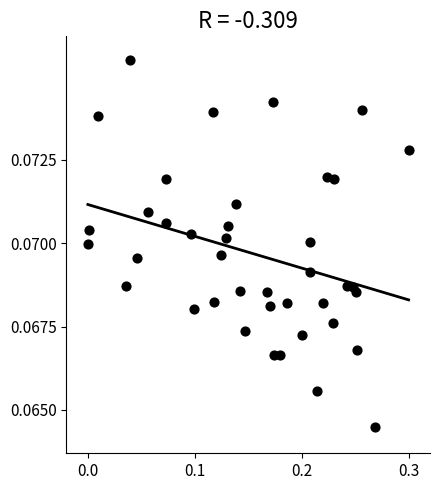

What is the range of X values (max minus min)?

0.3